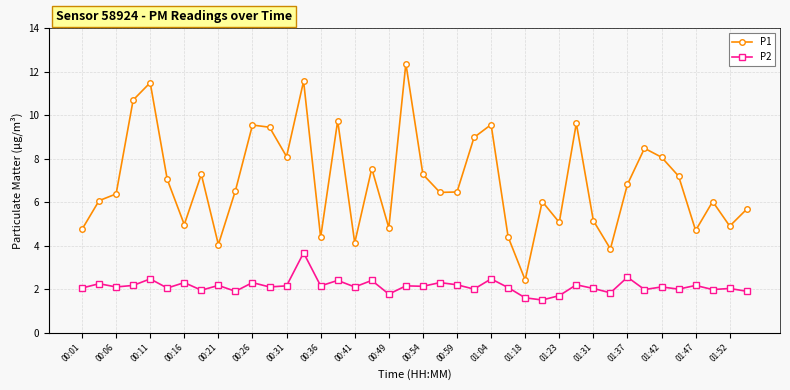

Which series has the largest range (max minus min)?

P1